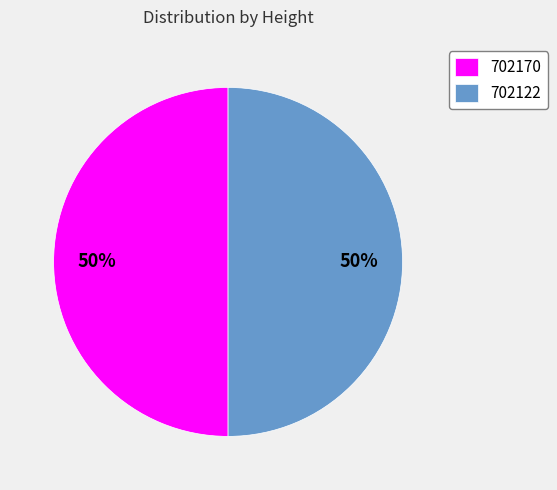

What percentage is the 702122 slice, to the nearest percent?

50%